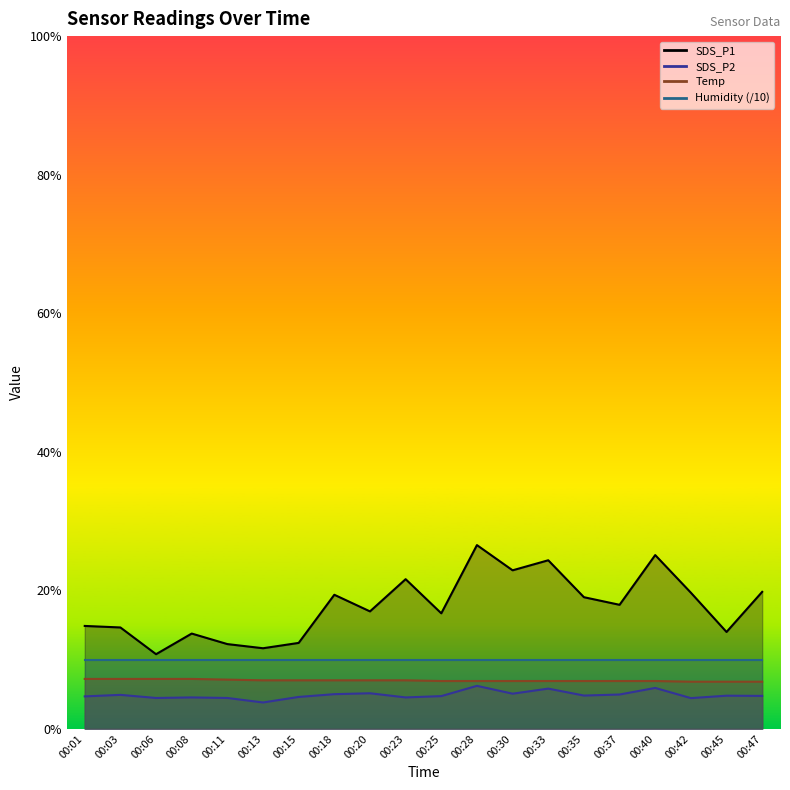

Which series has the largest range (max minus min)?

SDS_P1